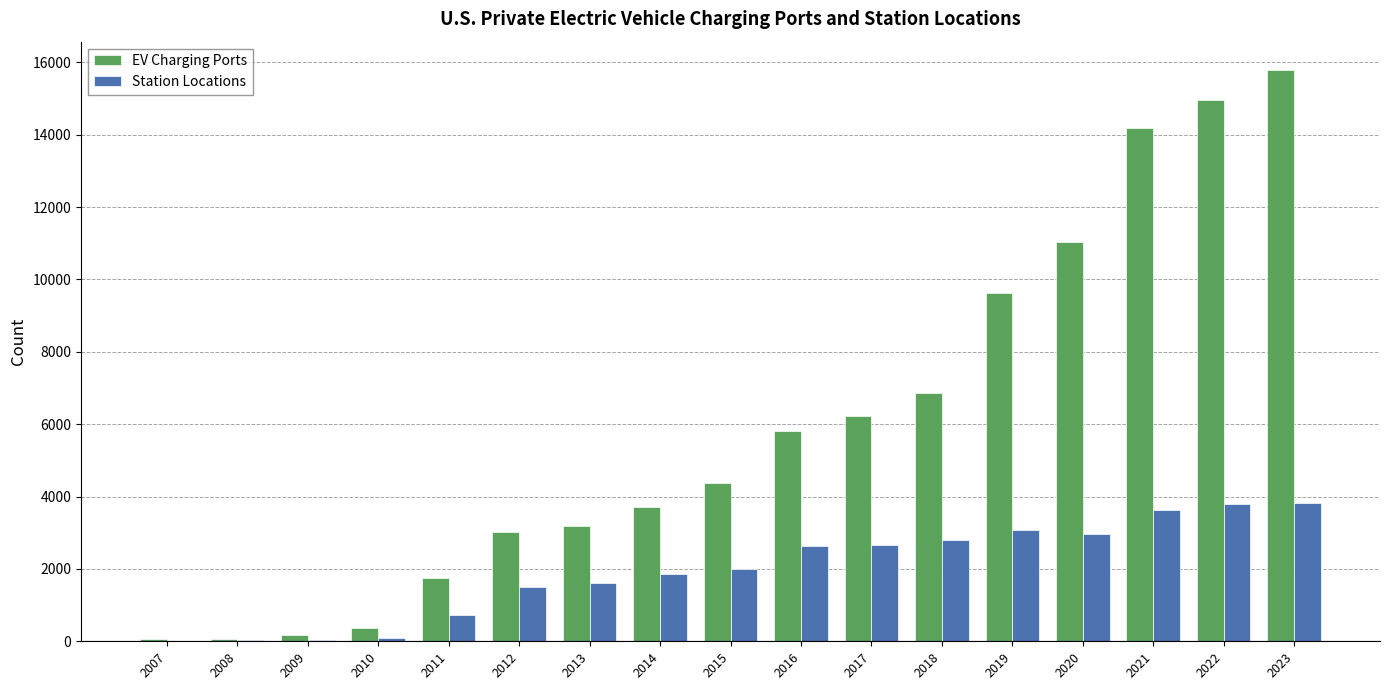

The Station Locations series shows 2786 at 2018. True or false?

True